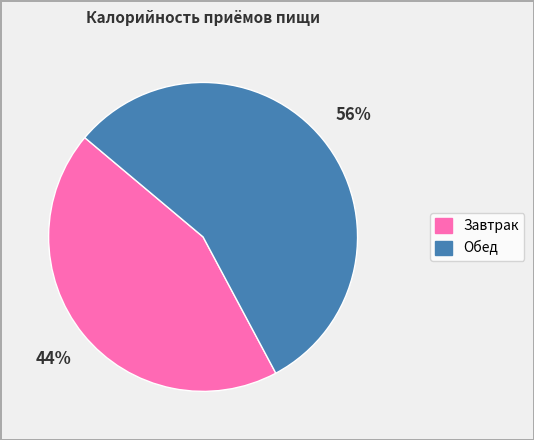

To the nearest percent, what is the average slice percentage?

50%